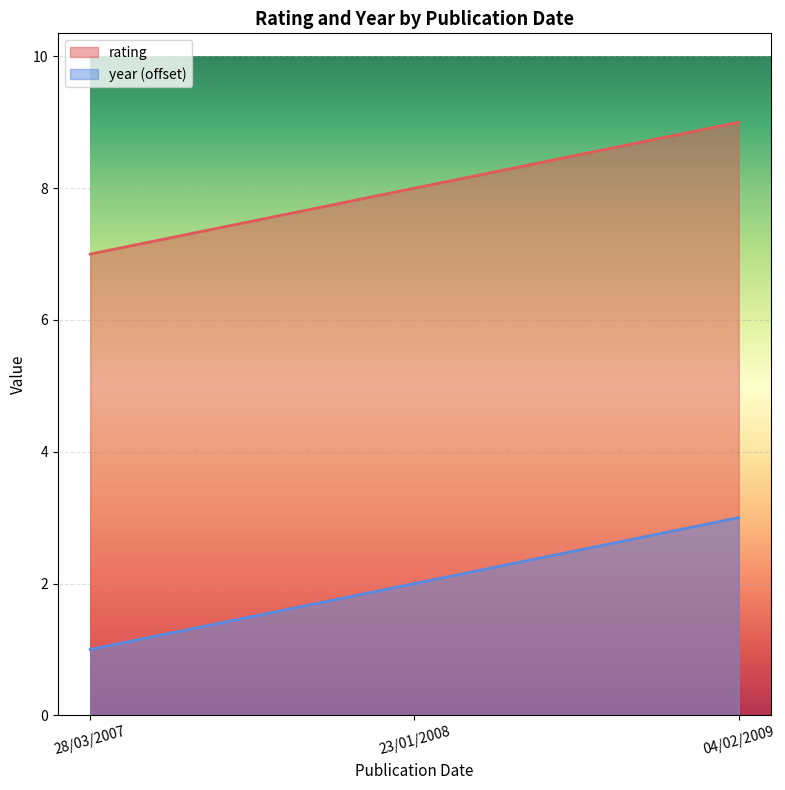

Reading left to right, transcribe all the data shown in this chart.

rating: 28/03/2007=7	23/01/2008=8	04/02/2009=9
year: 28/03/2007=1	23/01/2008=2	04/02/2009=3